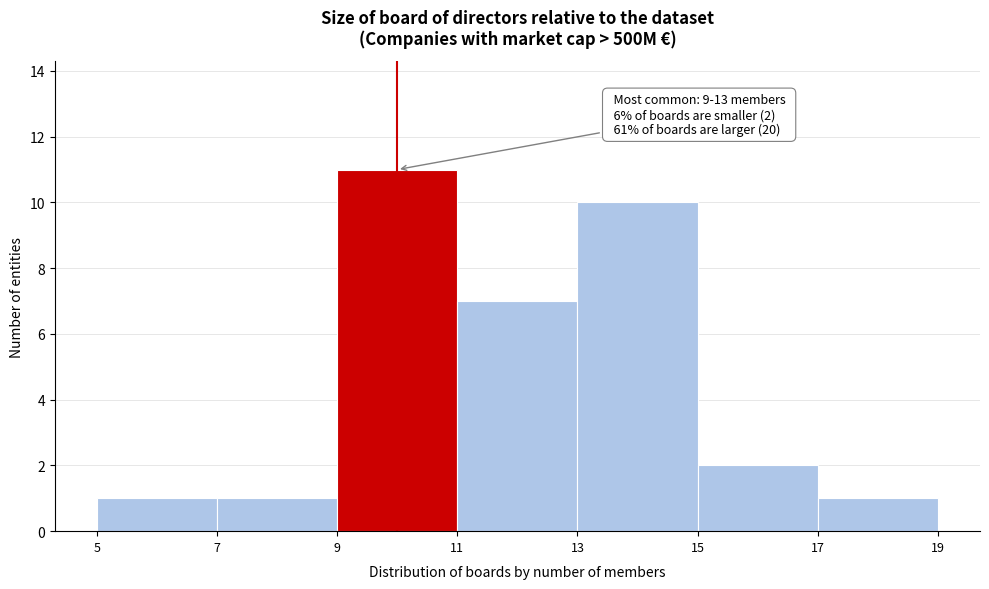

Which range on the x-axis has the tallest bar?

9 to 11